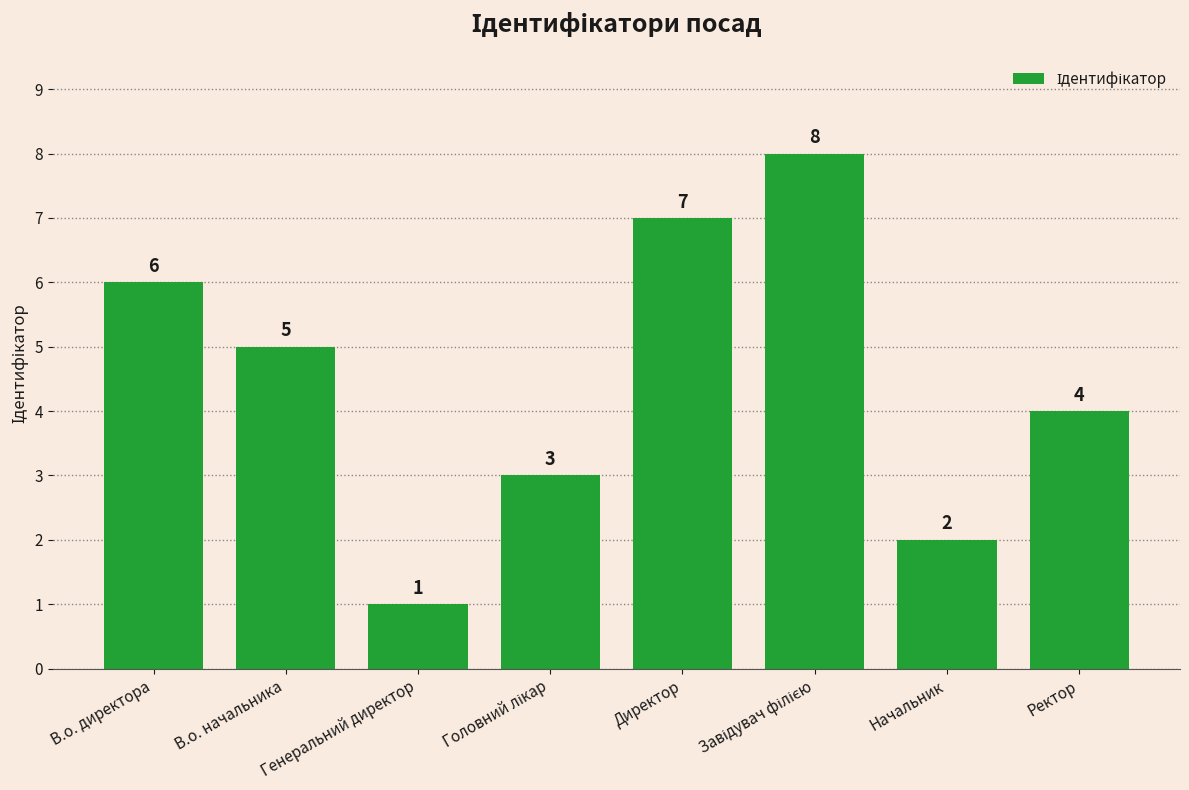

What is the sum of the values at Директор and В.о. директора?

13